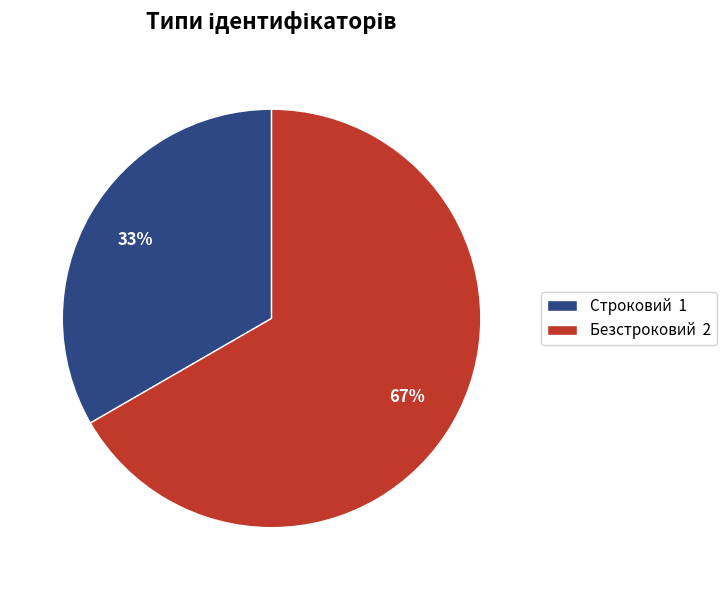

Which has a higher value, Безстроковий or Строковий?

Безстроковий